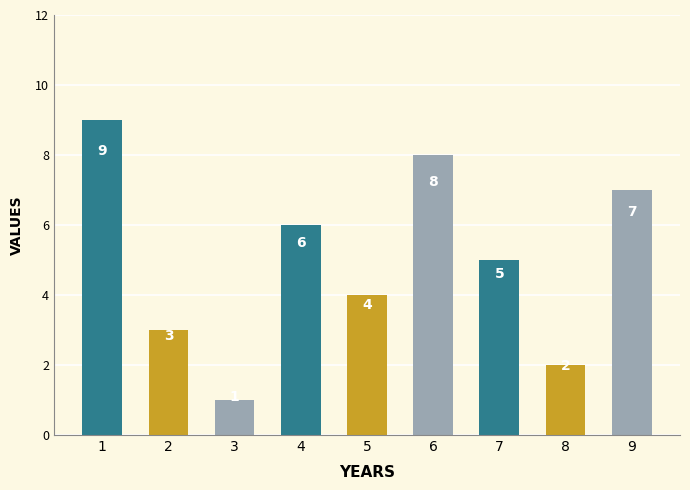

Which label corresponds to the largest value in the chart?

1